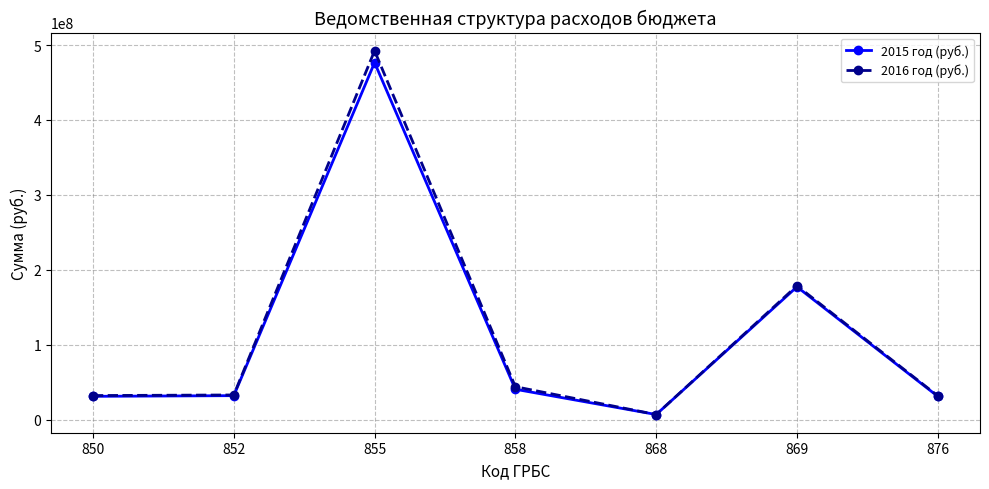

How many values in the 2016 год (руб.) series are below 33020000?

3